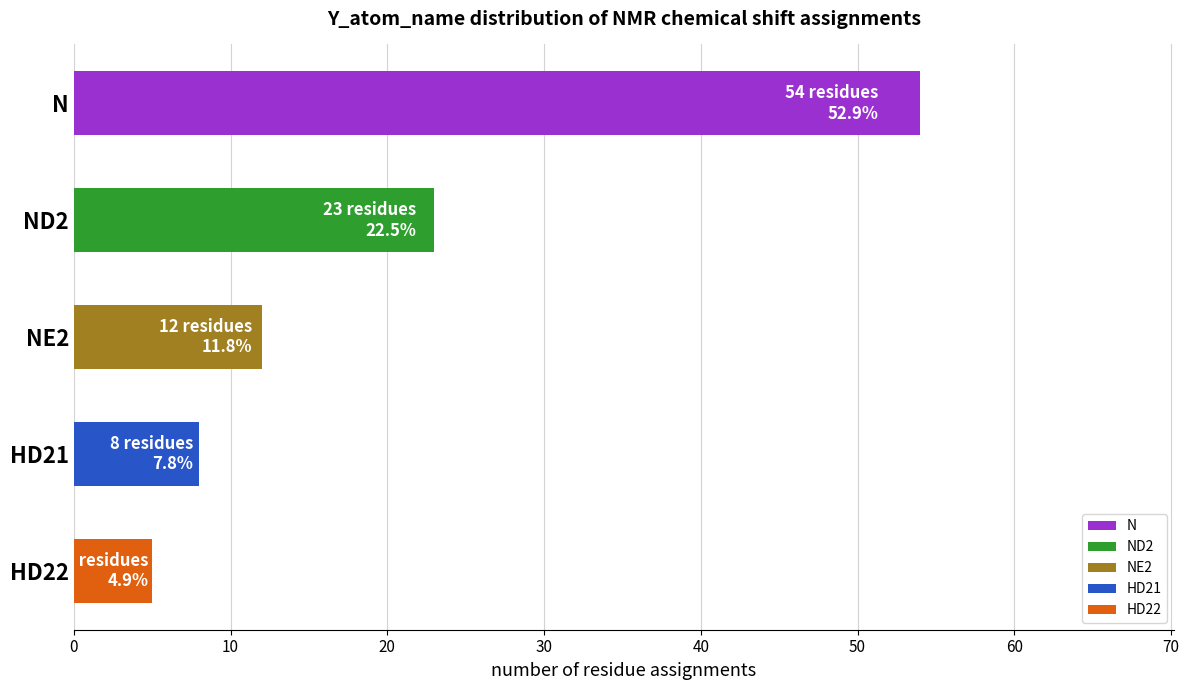

Read the value at HD22.

5